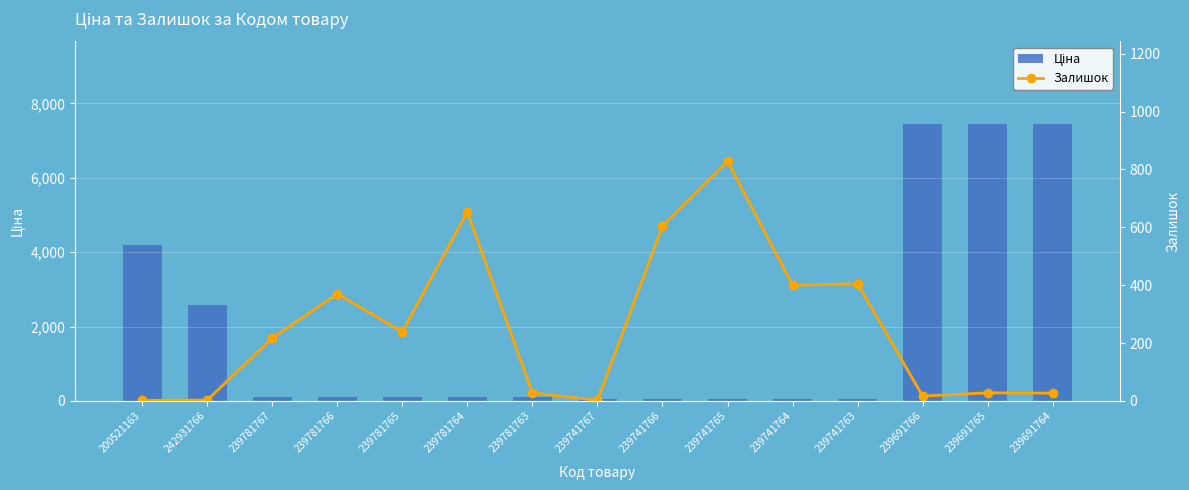

What is the difference between the highest and lowest values at 239781767?

105.3